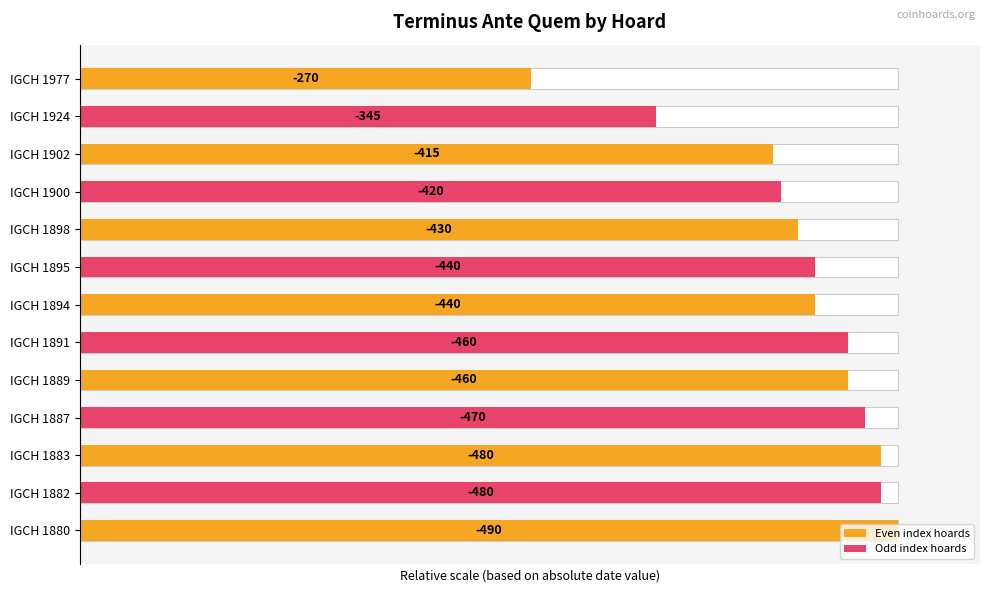

List the labels in order of value, largest first.

0, 1, 2, 3, 4, 5, 6, 7, 8, 9, 10, 11, 12